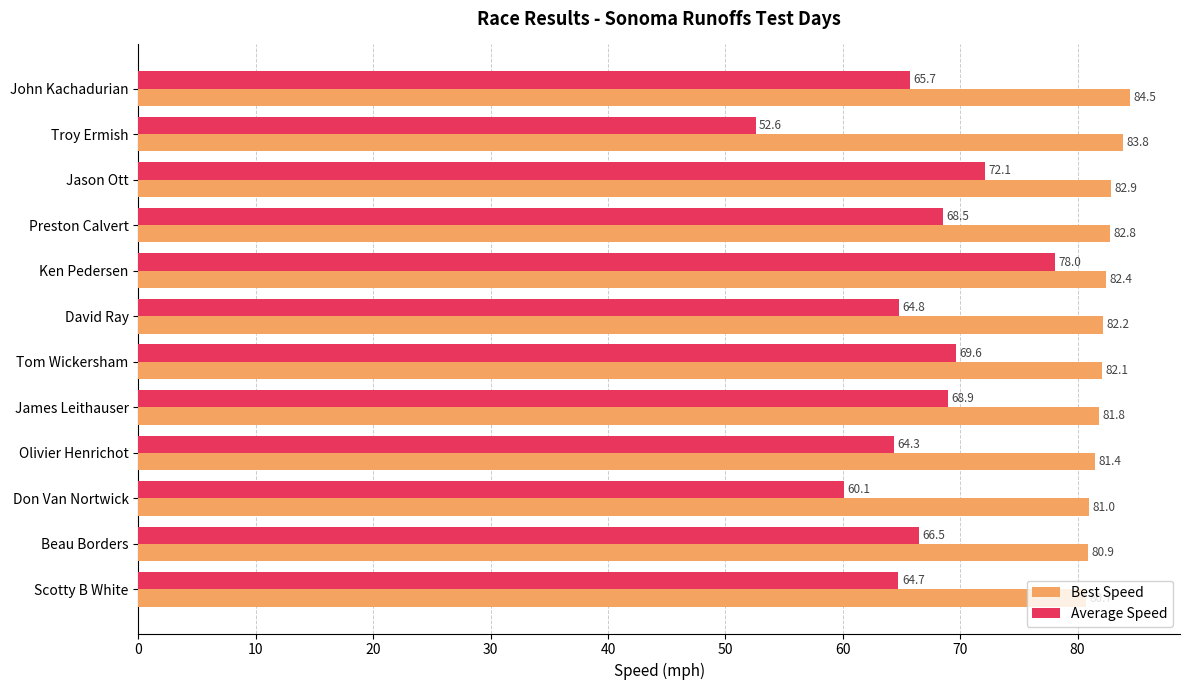

At Troy Ermish, list the series in order from largest to smallest.

Best Speed, Average Speed